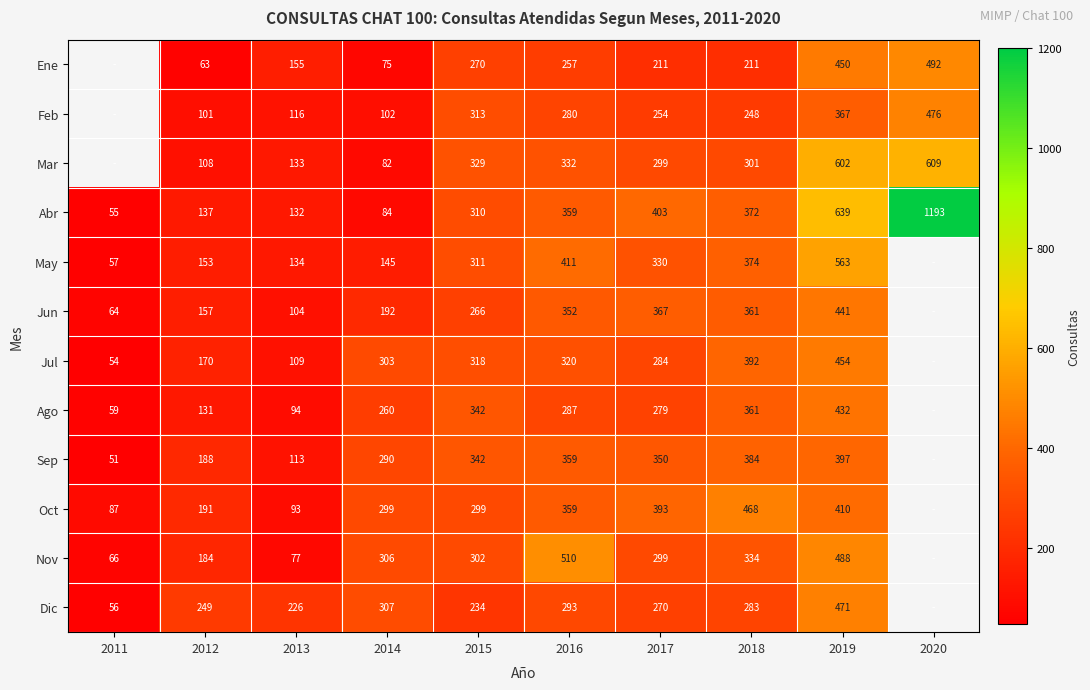

What is the sum of the Abr values at 2011 and 2018?

427